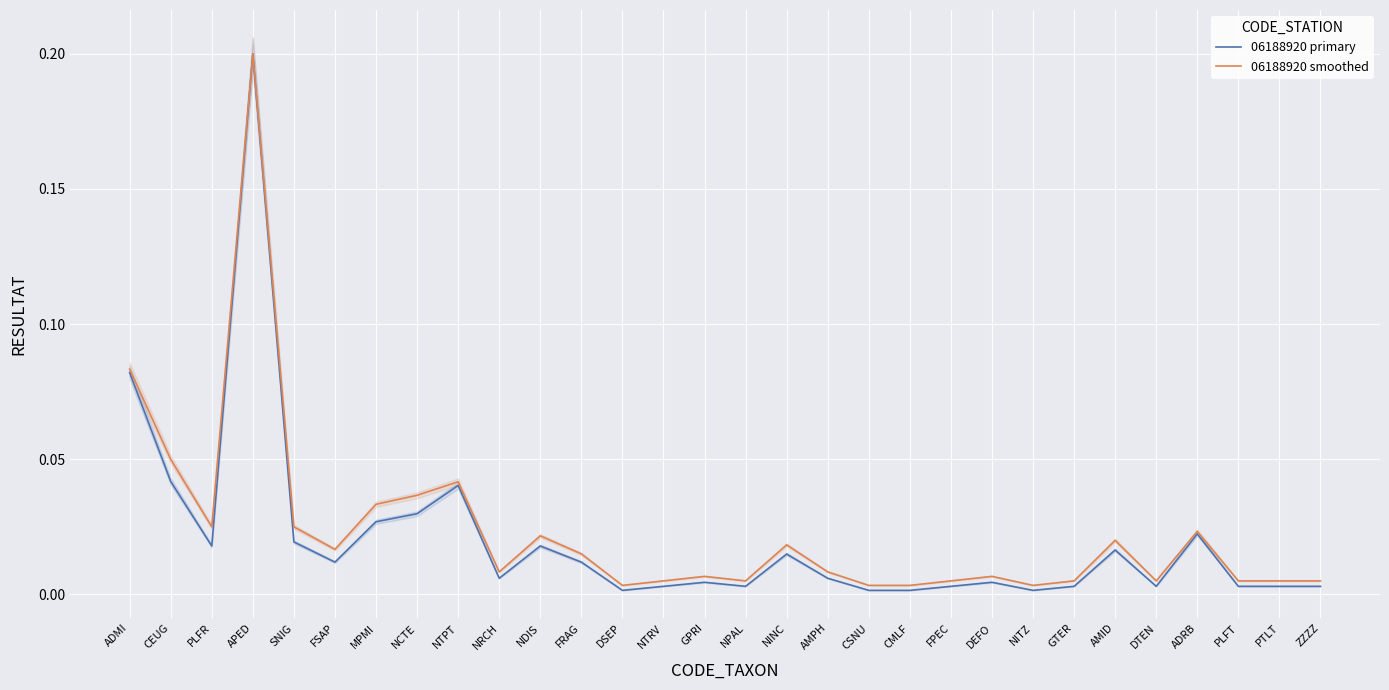

In 06188920 primary, how many points are lower than both neighbors (excluding endpoints)?

7